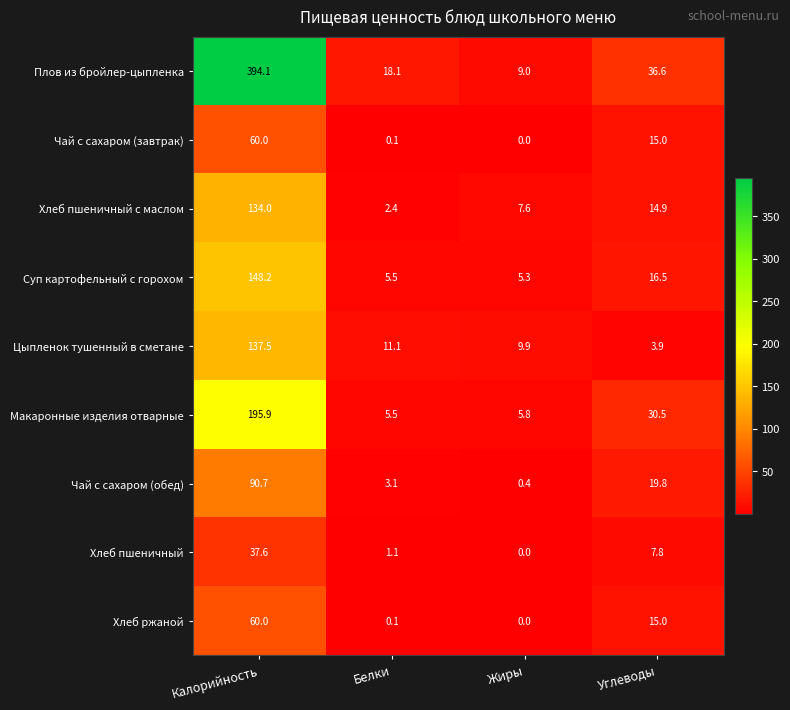

List the labels in order of Макаронные изделия отварные value, smallest first.

Белки, Жиры, Углеводы, Калорийность